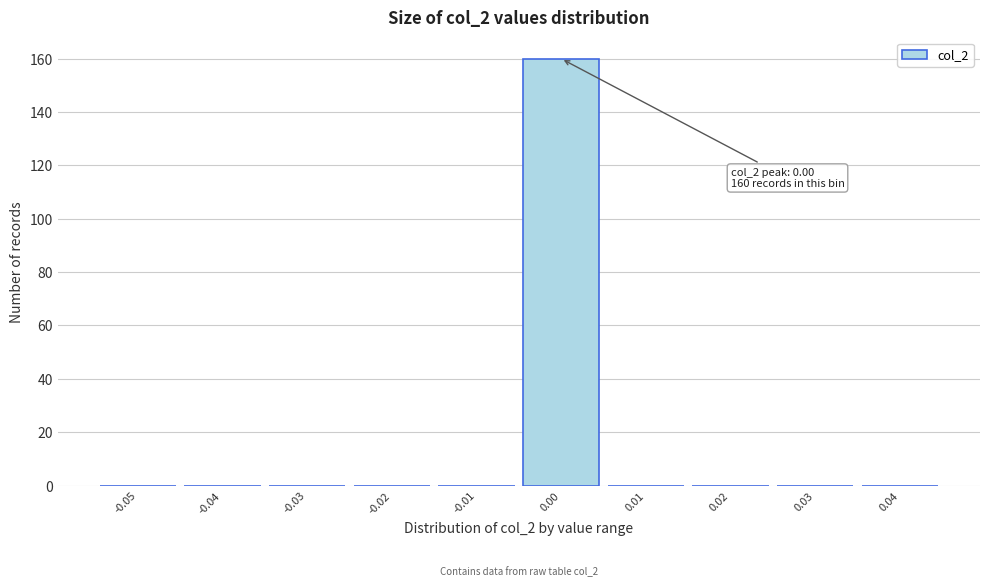

Reading left to right, what are all the values shown in this chart?

-0.05=0	-0.04=0	-0.03=0	-0.02=0	-0.01=0	0.00=160	0.01=0	0.02=0	0.03=0	0.04=0